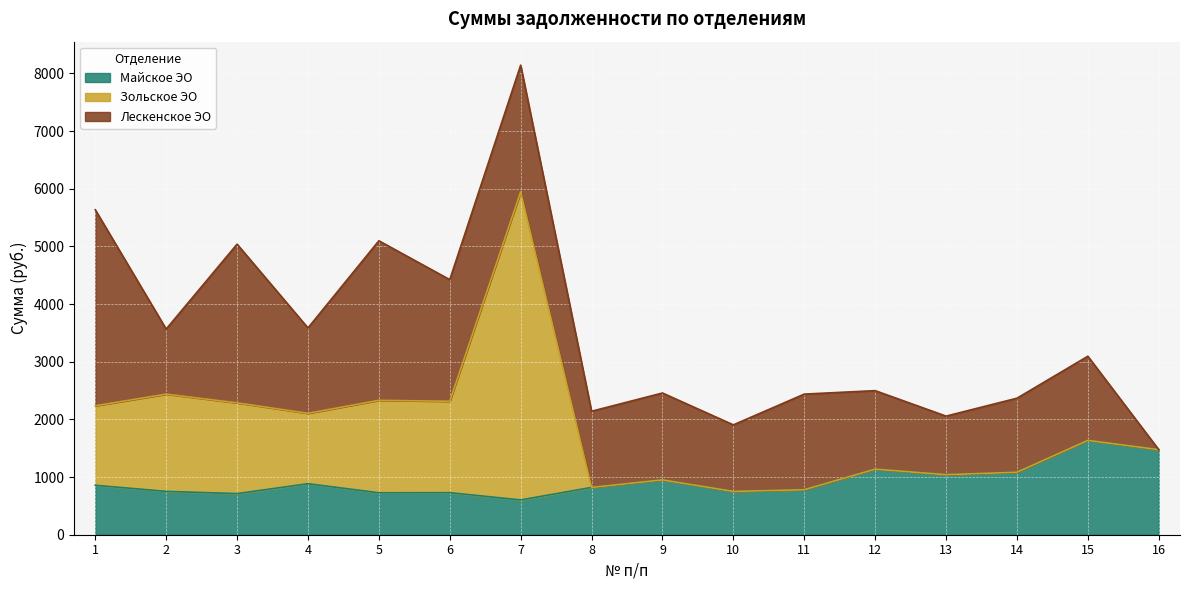

Which series has the widest spread of values?

Зольское ЭО